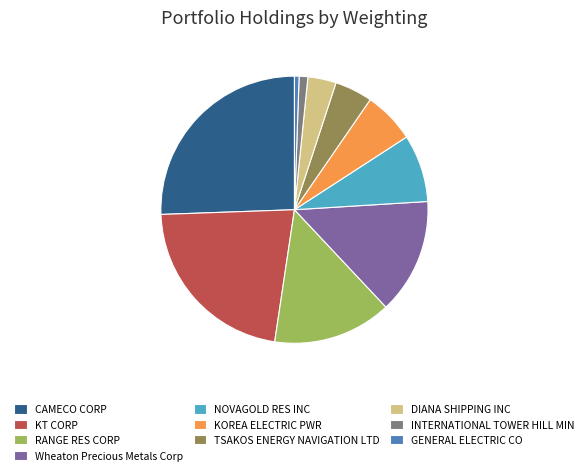

The DIANA SHIPPING INC slice represents 13% of the pie. True or false?

False